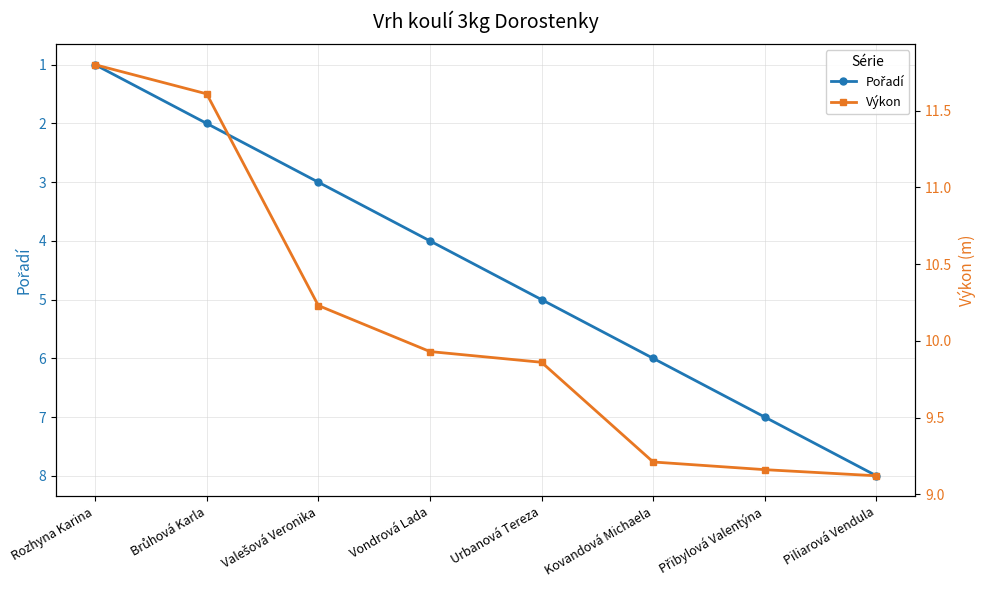

True or false: Výkon and Pořadí intersect in this chart.

False